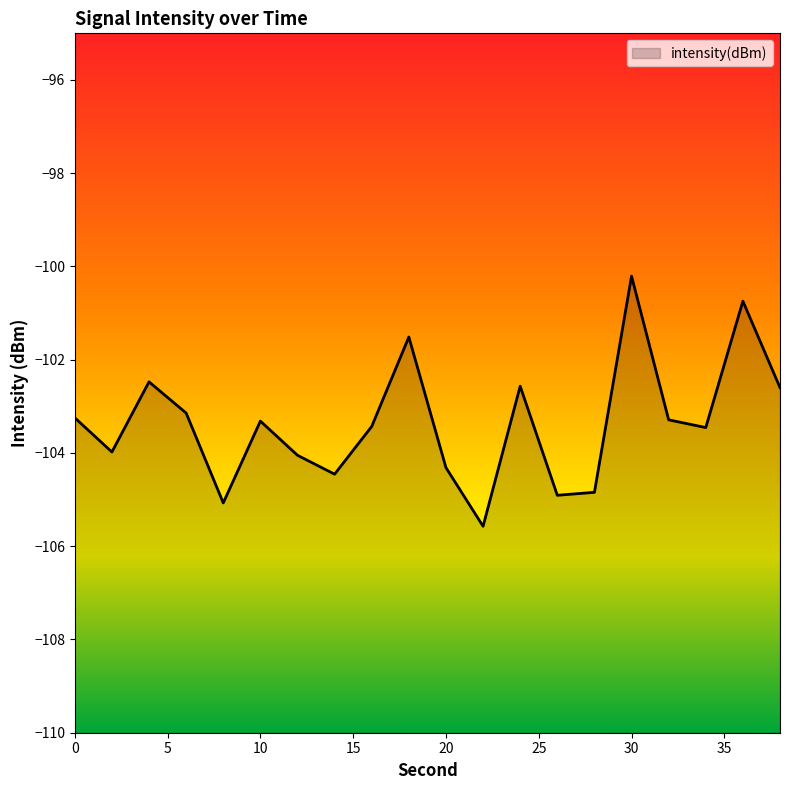

List the labels in order of value, smallest first.

22, 8, 26, 28, 14, 20, 12, 2, 34, 16, 10, 32, 0, 6, 38, 24, 4, 18, 36, 30